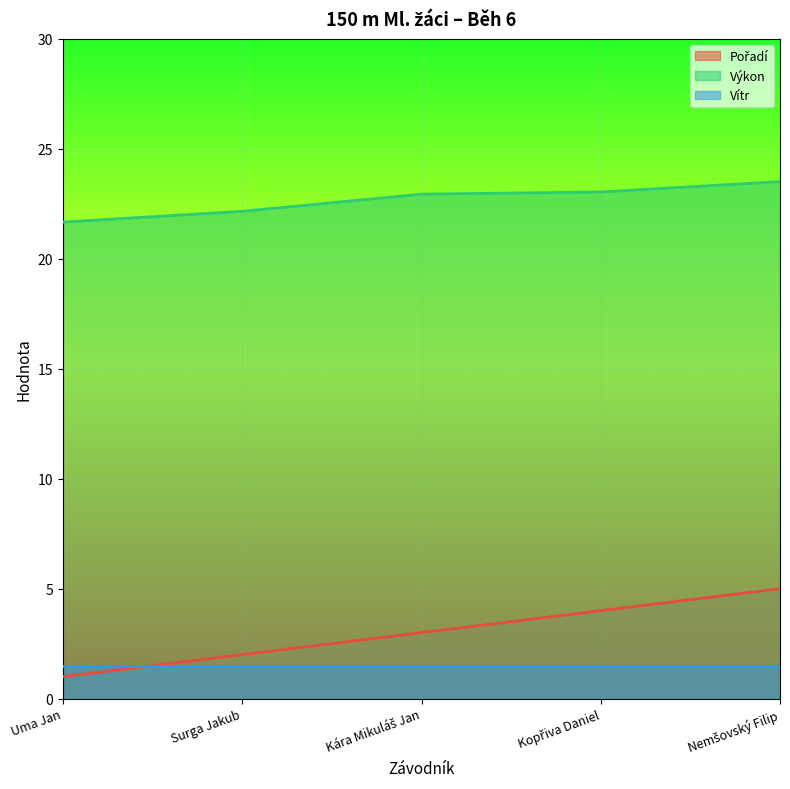

How many Pořadí values are between 2 and 4?

3